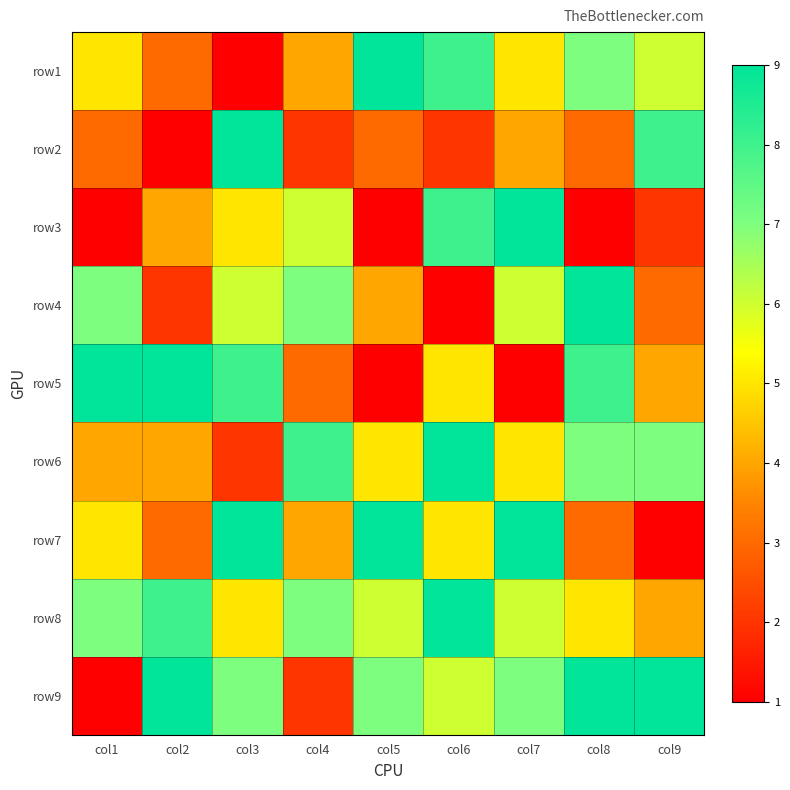

Reading left to right, extract all data points from this chart.

row1: col1=5	col2=3	col3=1	col4=4	col5=9	col6=8	col7=5	col8=7	col9=6
row2: col1=3	col2=1	col3=9	col4=2	col5=3	col6=2	col7=4	col8=3	col9=8
row3: col1=1	col2=4	col3=5	col4=6	col5=1	col6=8	col7=9	col8=1	col9=2
row4: col1=7	col2=2	col3=6	col4=7	col5=4	col6=1	col7=6	col8=9	col9=3
row5: col1=9	col2=9	col3=8	col4=3	col5=1	col6=5	col7=1	col8=8	col9=4
row6: col1=4	col2=4	col3=2	col4=8	col5=5	col6=9	col7=5	col8=7	col9=7
row7: col1=5	col2=3	col3=9	col4=4	col5=9	col6=5	col7=9	col8=3	col9=1
row8: col1=7	col2=8	col3=5	col4=7	col5=6	col6=9	col7=6	col8=5	col9=4
row9: col1=1	col2=9	col3=7	col4=2	col5=7	col6=6	col7=7	col8=9	col9=9